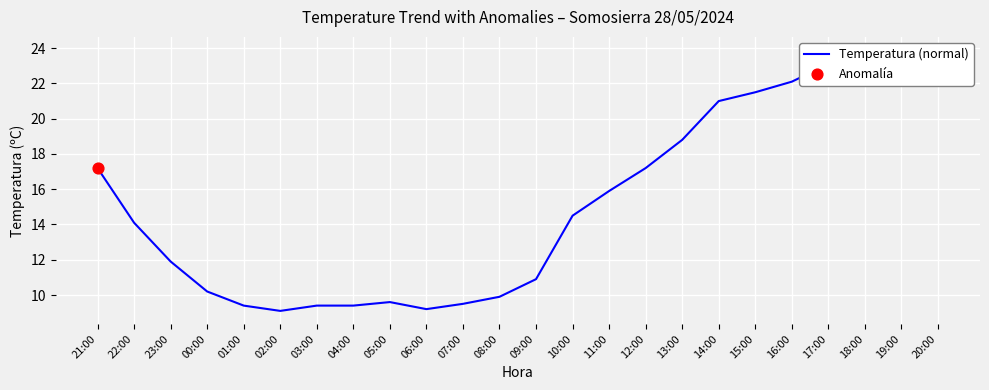

What is the ratio of the value at 17:00 to the value at 18:00?

1.0